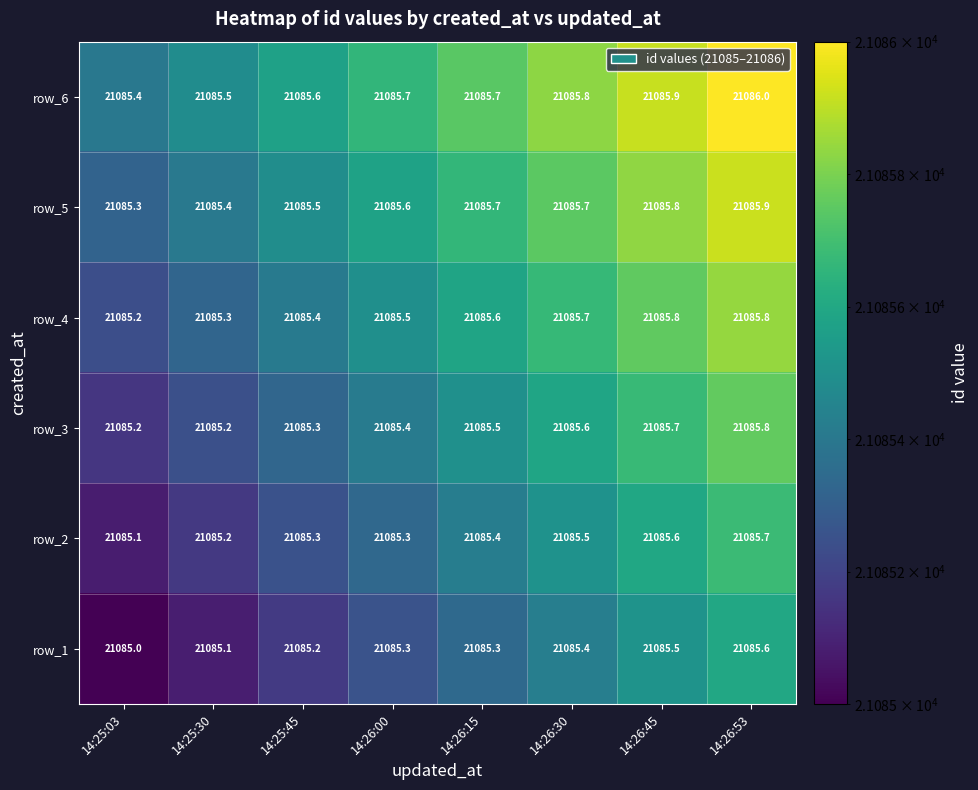

List the series in order of their overall mean, highest first.

row_6, row_5, row_4, row_3, row_2, row_1